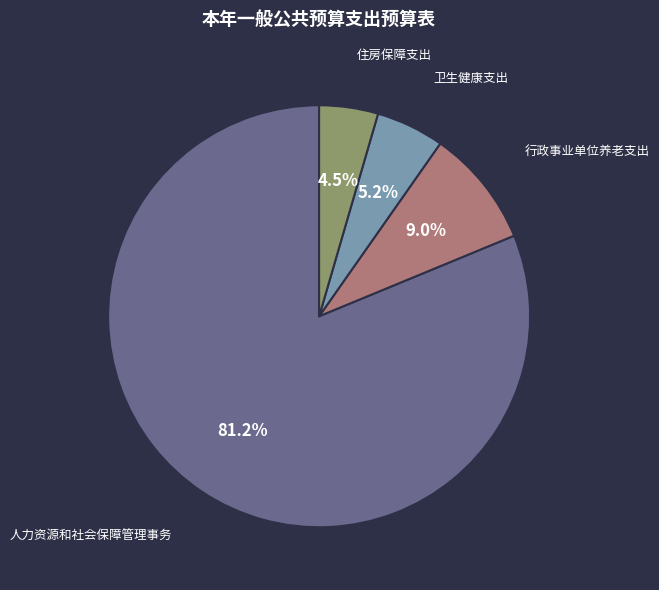

How many slices are in this pie chart?

4